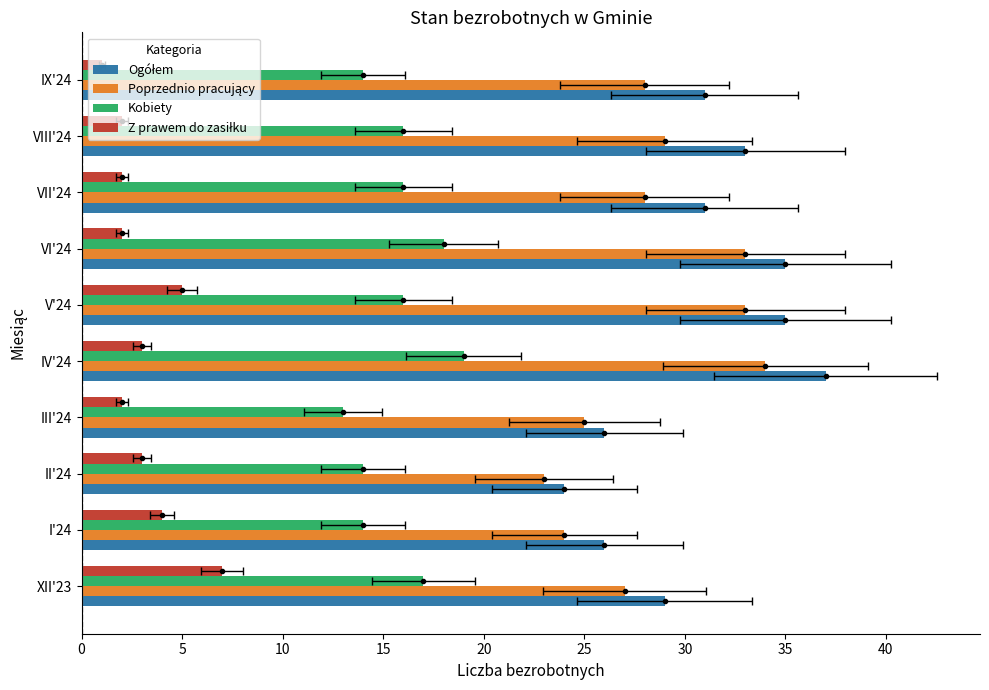

Which series changed the most between VII'24 and VIII'24?

Ogółem